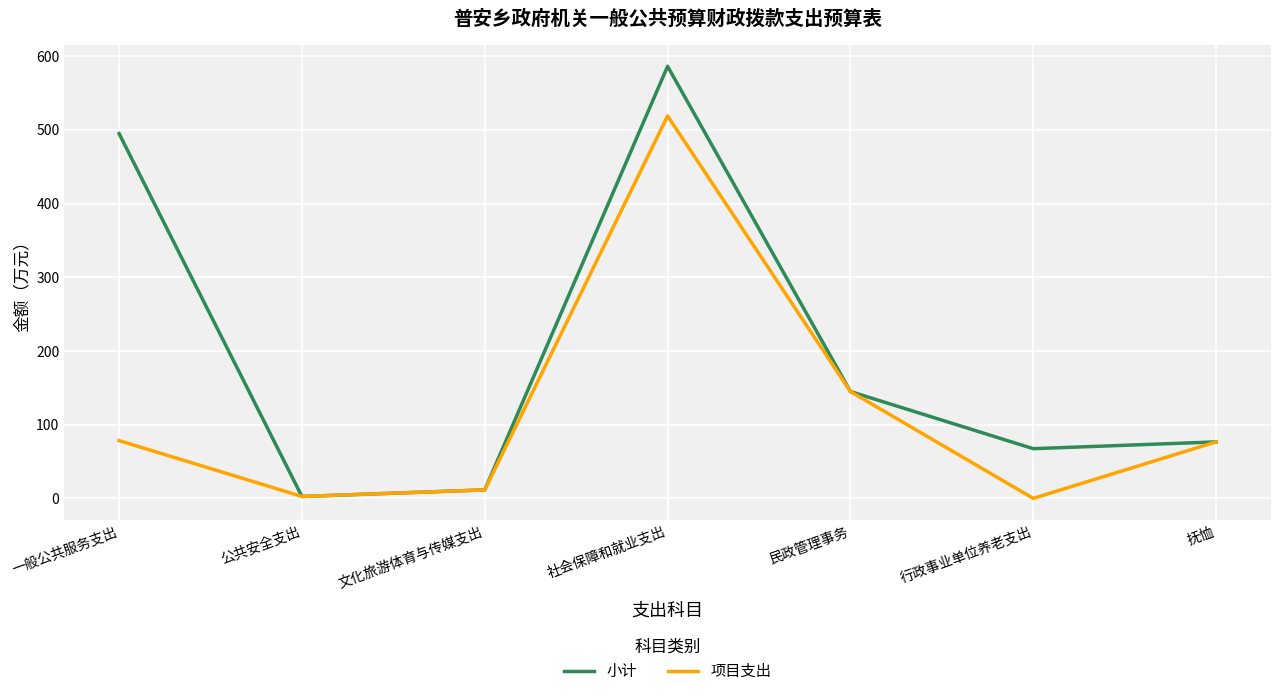

At which label is 项目支出 closest to 259?

民政管理事务